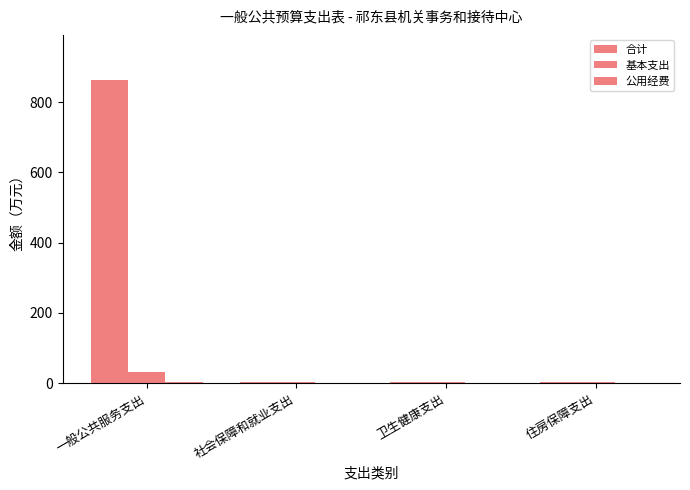

Rank the series by their maximum value, from highest to lowest.

合计, 基本支出, 公用经费